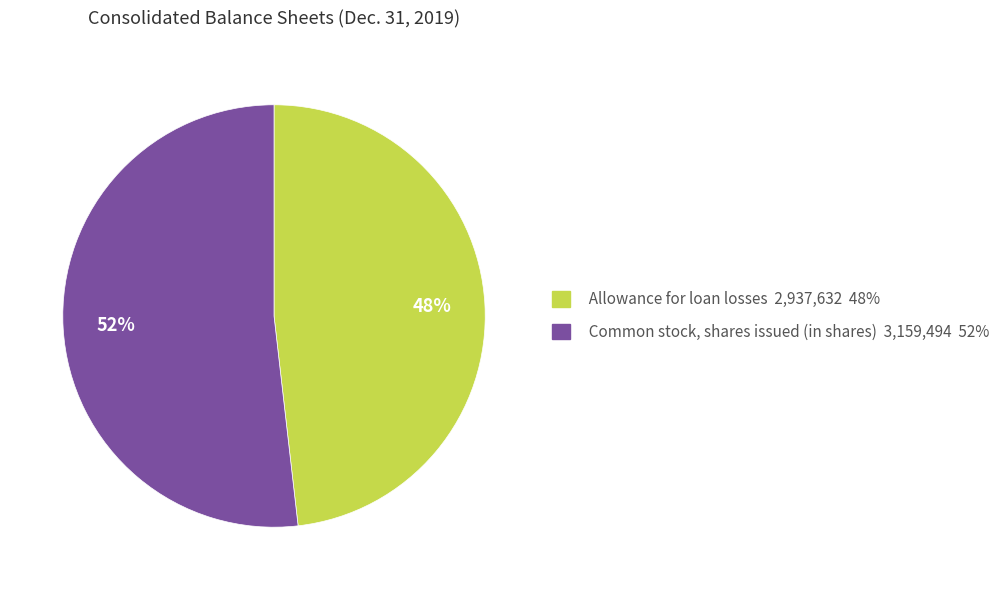

The Common stock, shares issued (in shares) slice represents 52% of the pie. True or false?

True